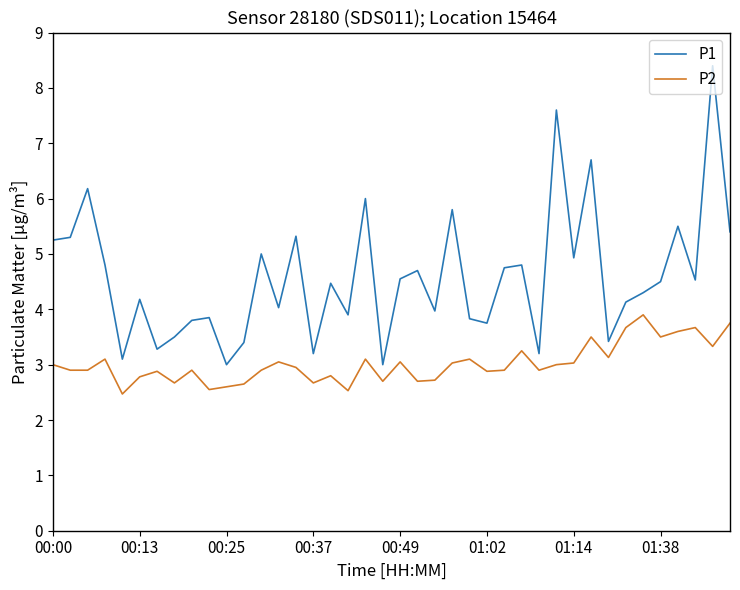

What is the smallest value displayed?

2.5